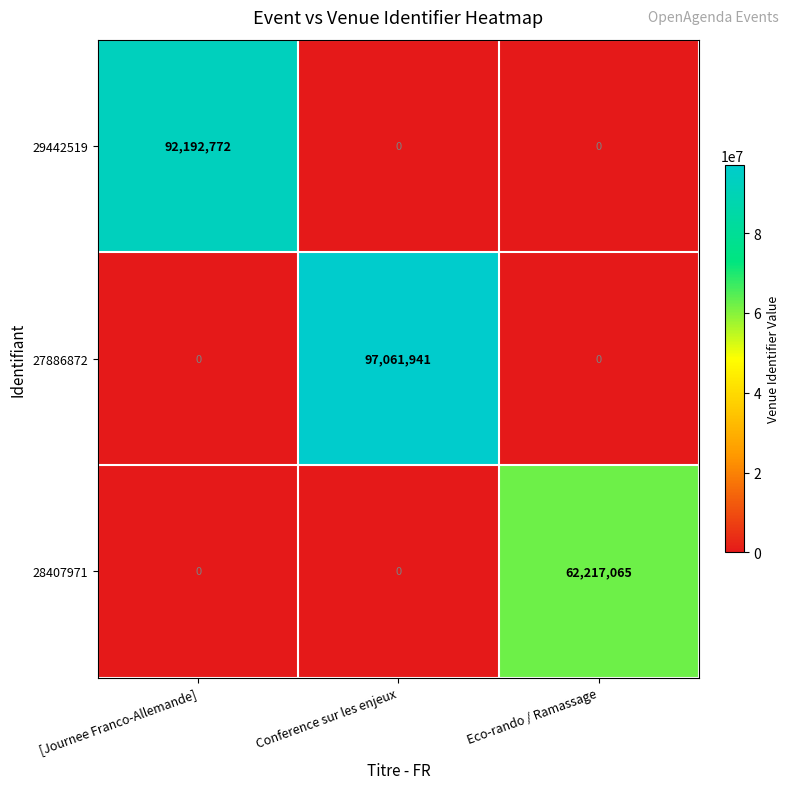

What is the spread (max minus min) of values at Conference sur les enjeux?

97061941